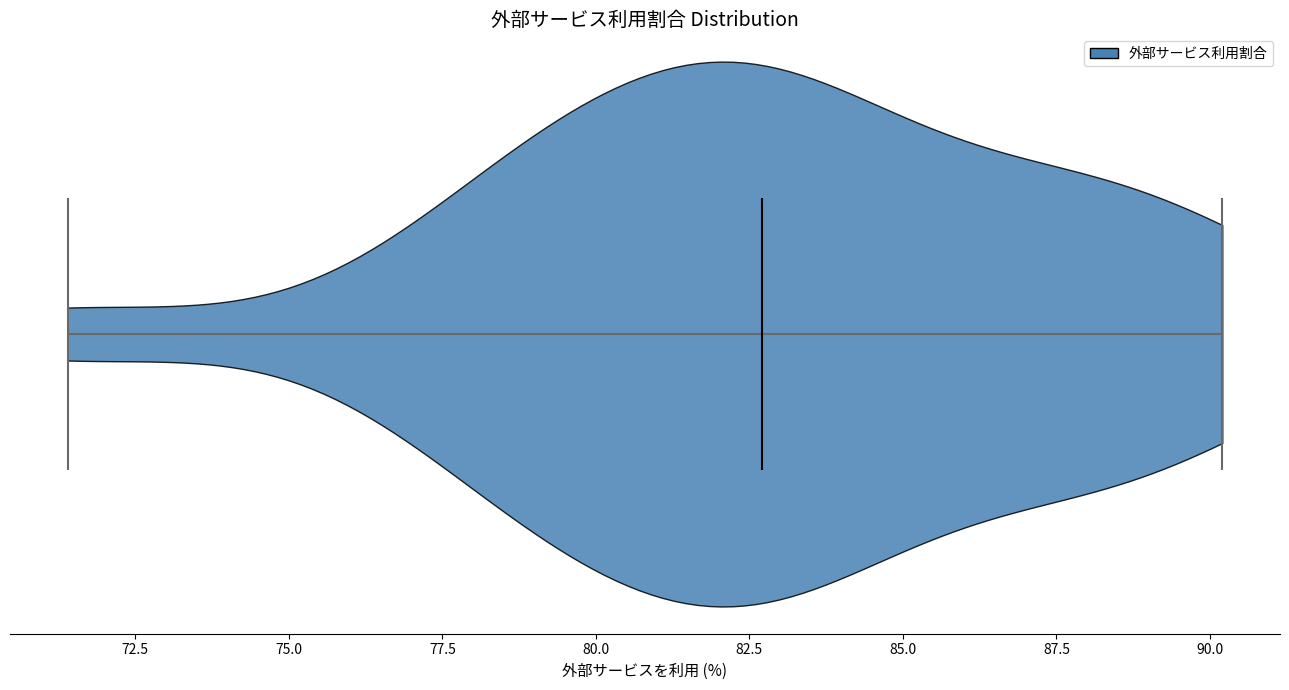

Read this violin plot against the x-axis: where its median line is, and the lowest and highest points the violin reaches. The values are not printed on the chart, so give them approximately, as read against the axis.

median line 82.5, lowest point 71.5, highest point 90.0